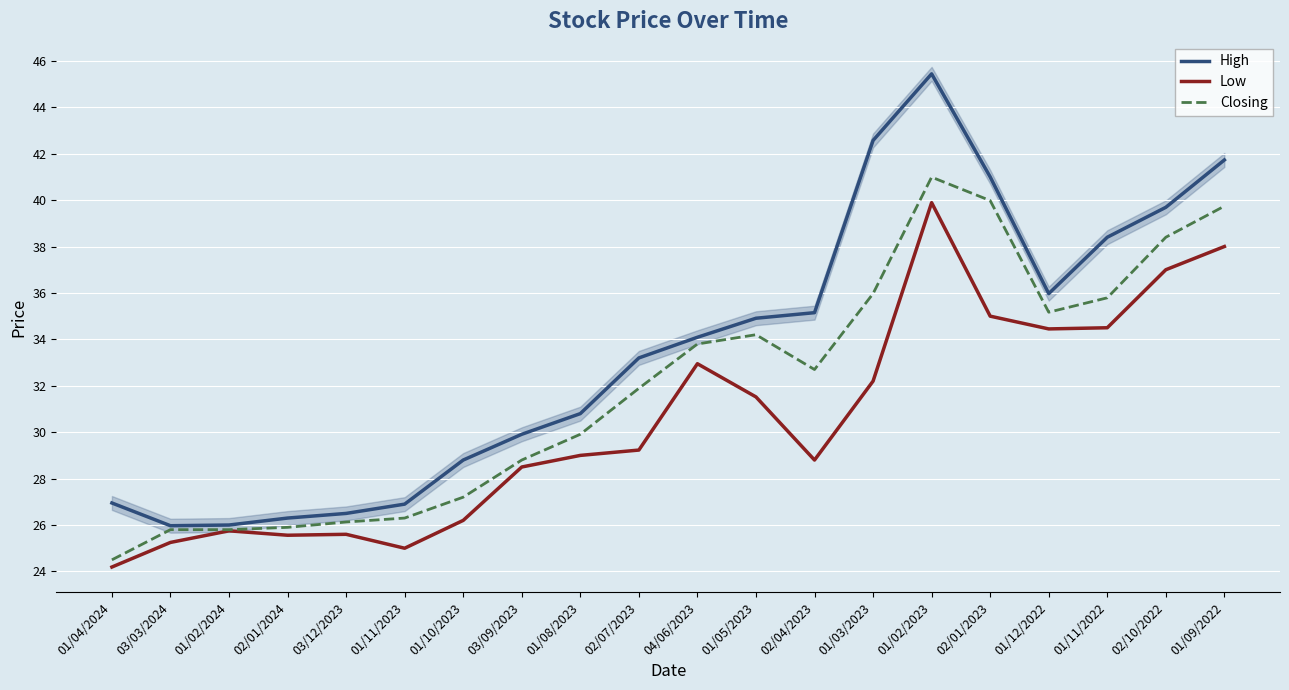

True or false: Closing and High cross at least once.

False